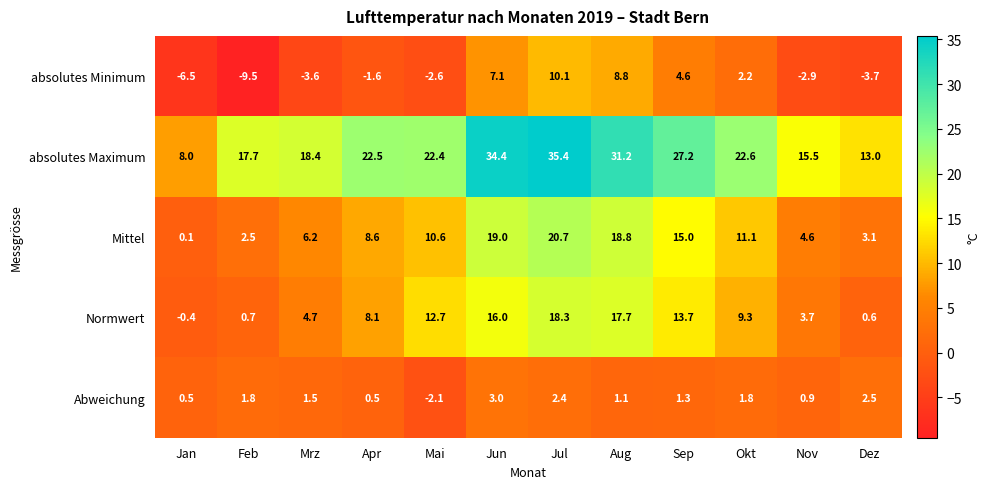

At how many categories does at least one series exceed 15?

10